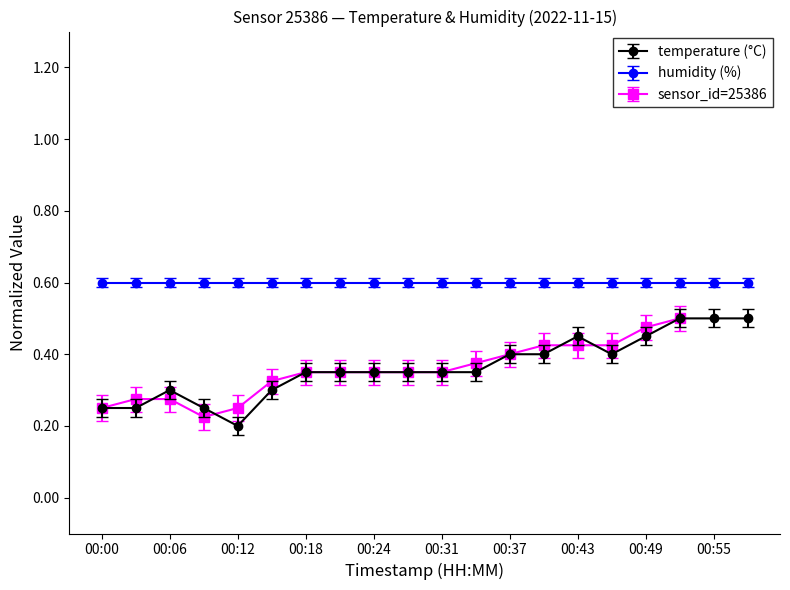

Reading right to left, list all the values displayed in this chart.

0.5	0.5	0.5	0.4	0.4	0.4	0.4	0.4	0.3	0.3	0.3	0.3	0.3	0.3	0.3	0.2	0.2	0.3	0.2	0.2